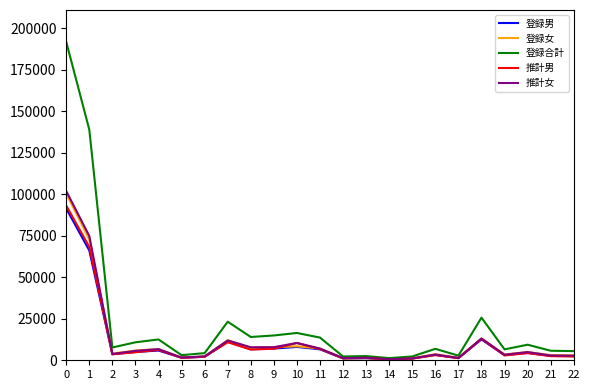

The value of 登録合計 at 20 is 9372. True or false?

True